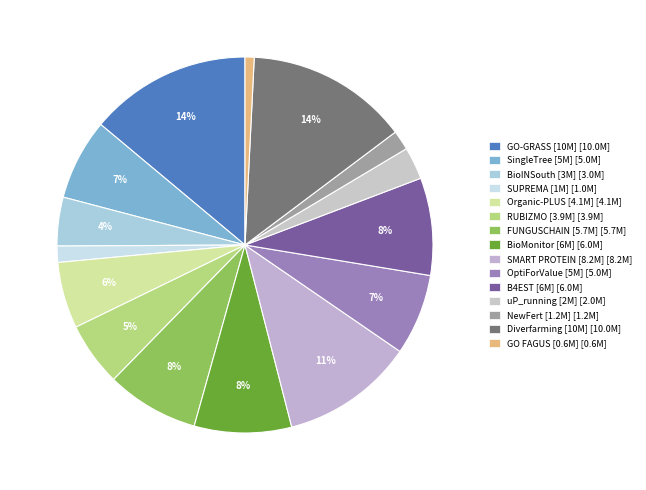

To the nearest percent, what is the average slice percentage?

7%